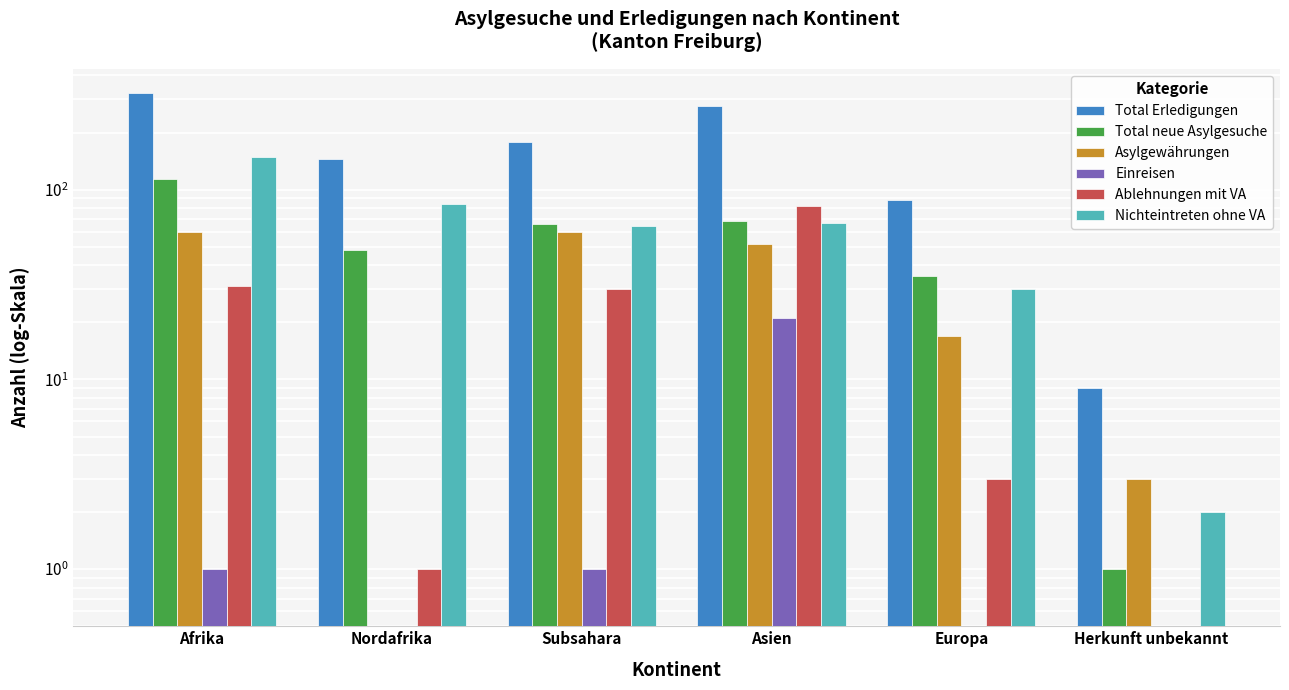

How many bars are there in each group?

6